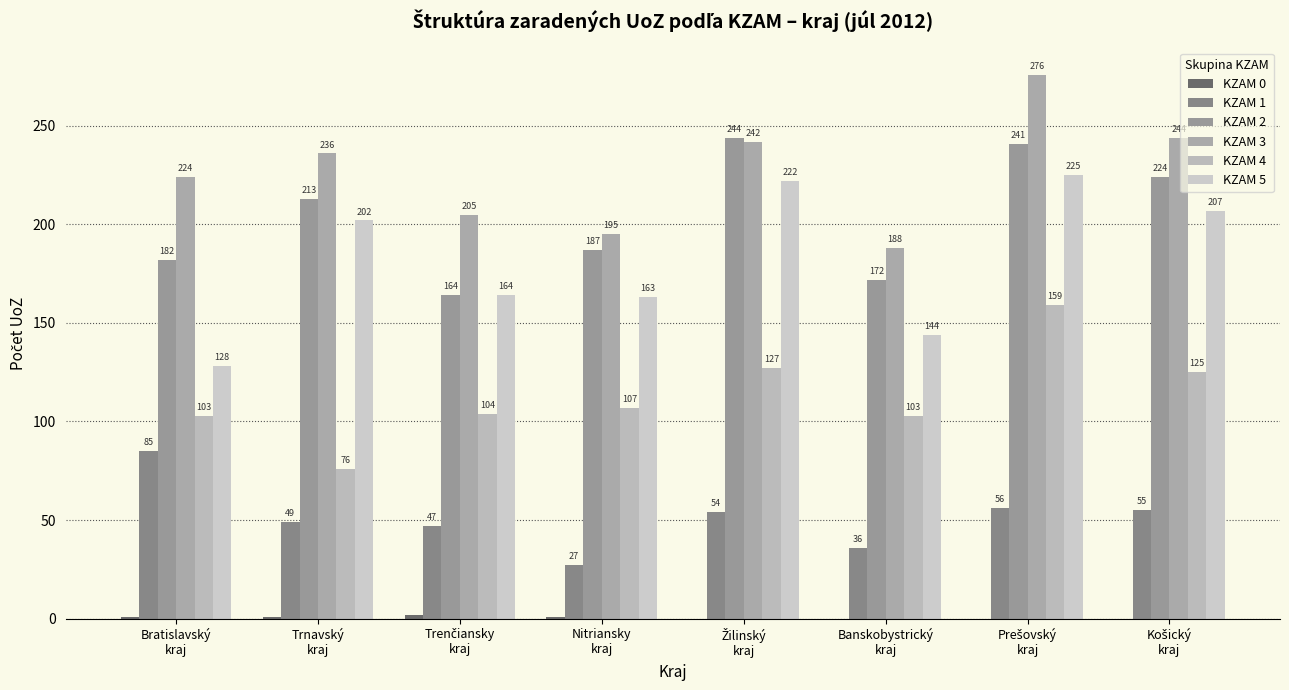

Reading left to right, transcribe all the data shown in this chart.

KZAM 0: 1	1	2	1	0	0	0	0
KZAM 1: 85	49	47	27	54	36	56	55
KZAM 2: 182	213	164	187	244	172	241	224
KZAM 3: 224	236	205	195	242	188	276	244
KZAM 4: 103	76	104	107	127	103	159	125
KZAM 5: 128	202	164	163	222	144	225	207